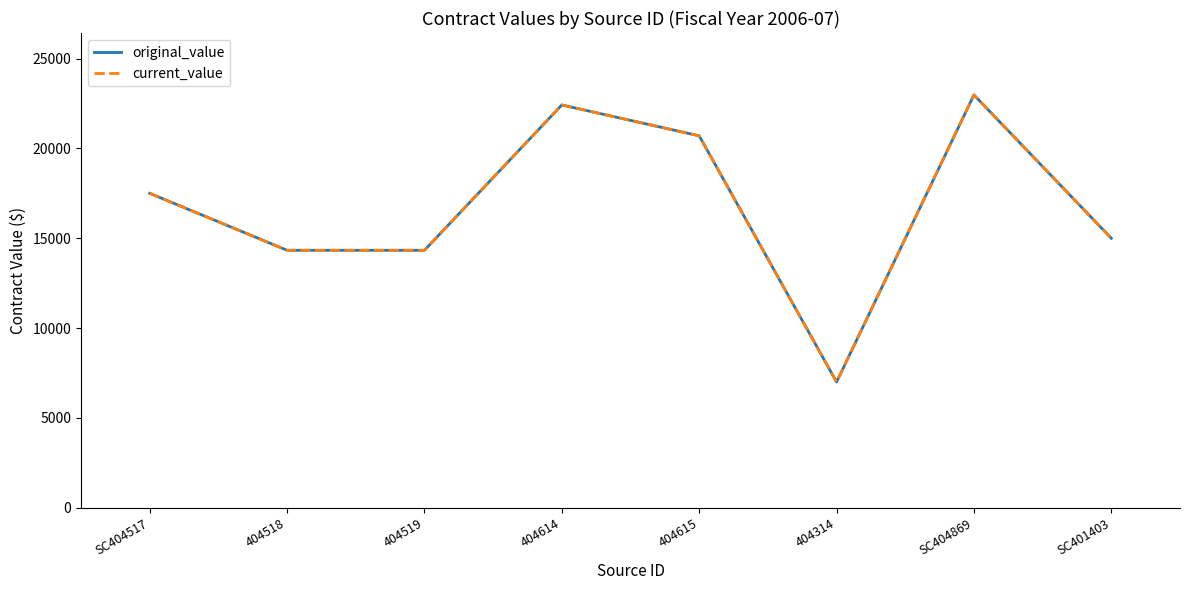

What position from the left is 404615?

5